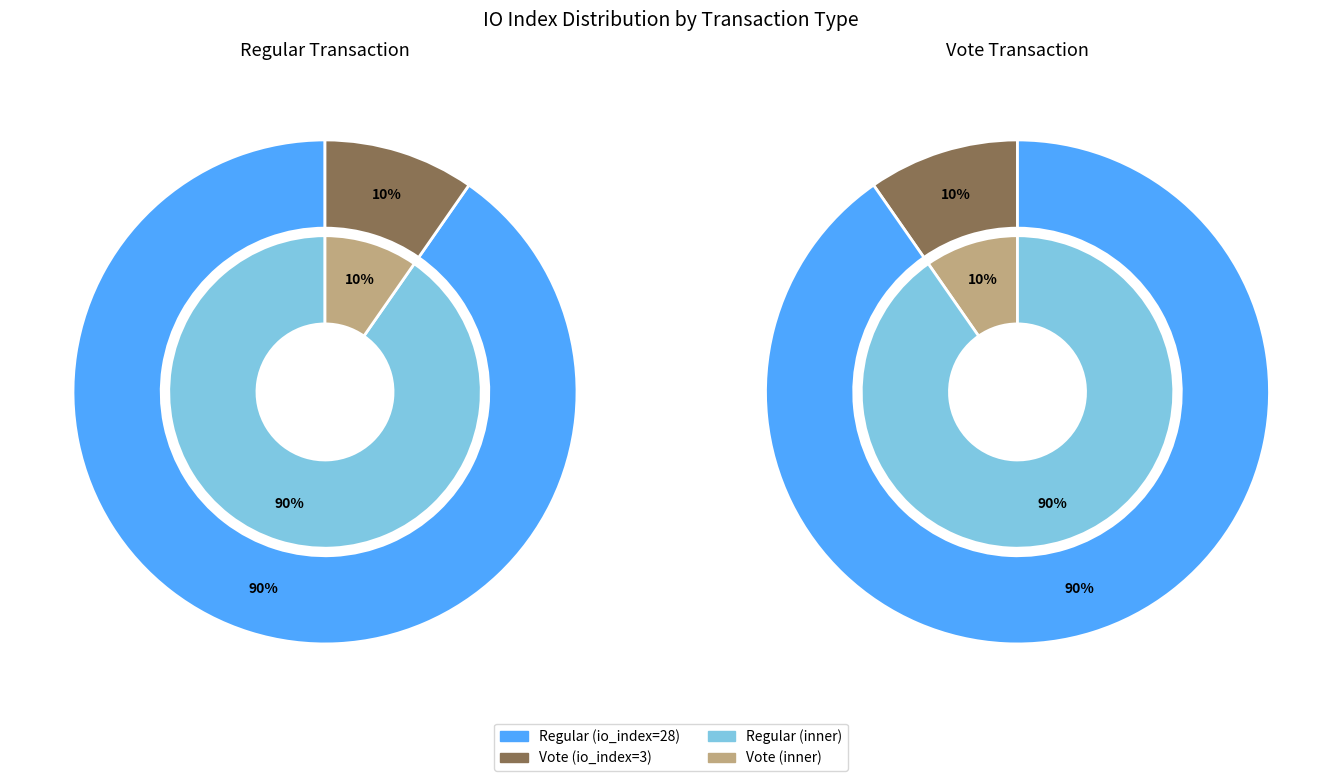

Is it true that Vote is 10% of the pie?

True